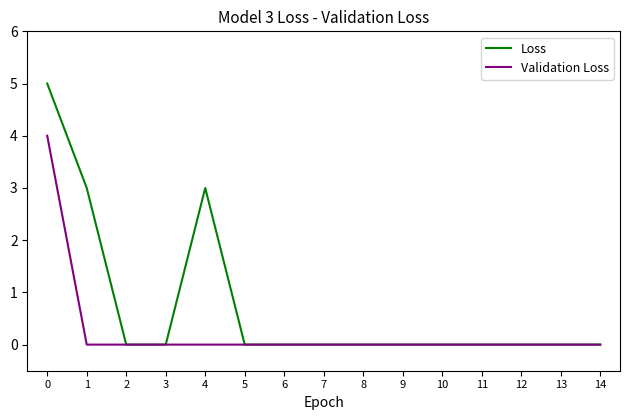

The Validation Loss series shows -2 at 14. True or false?

False